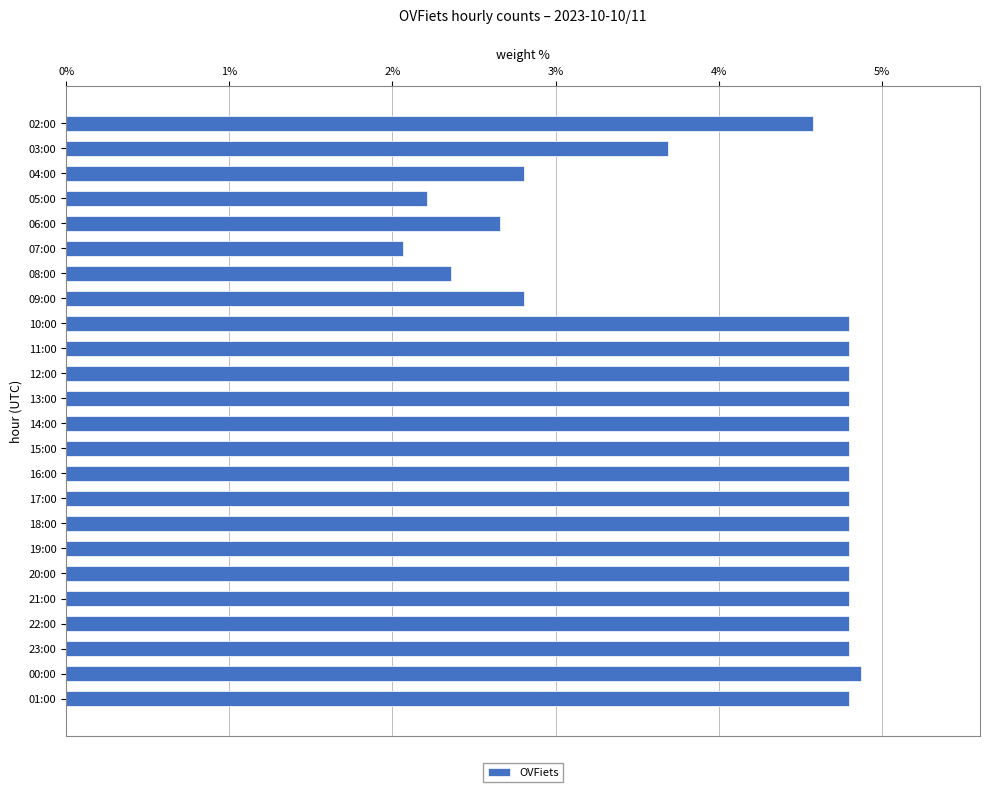

What is the sum of all values?

100.0